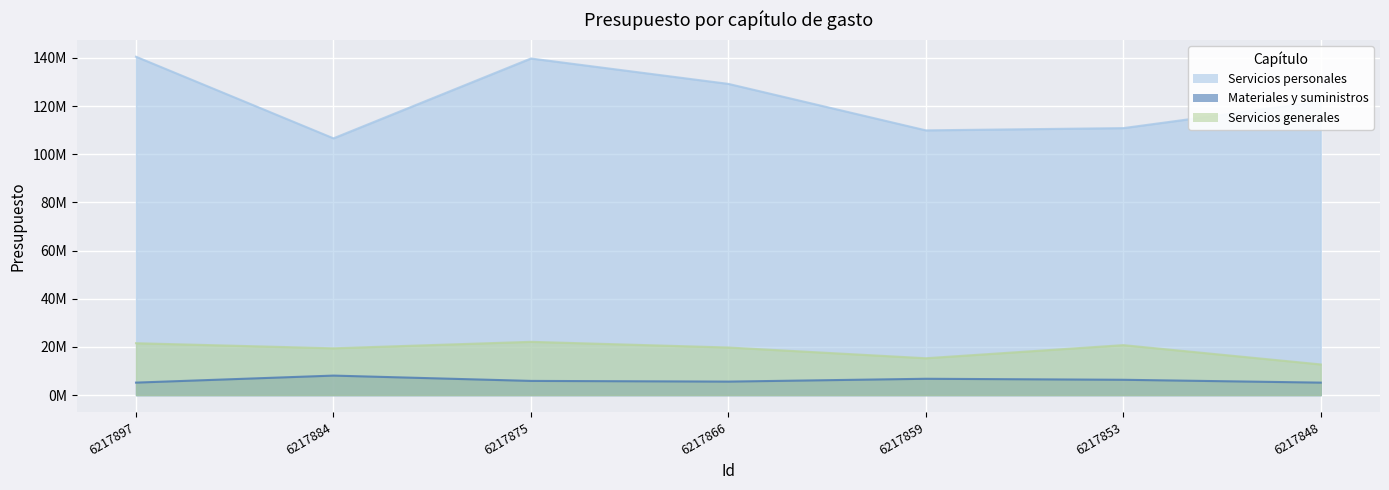

Which has a higher value, 6217875 or 6217848?

6217875